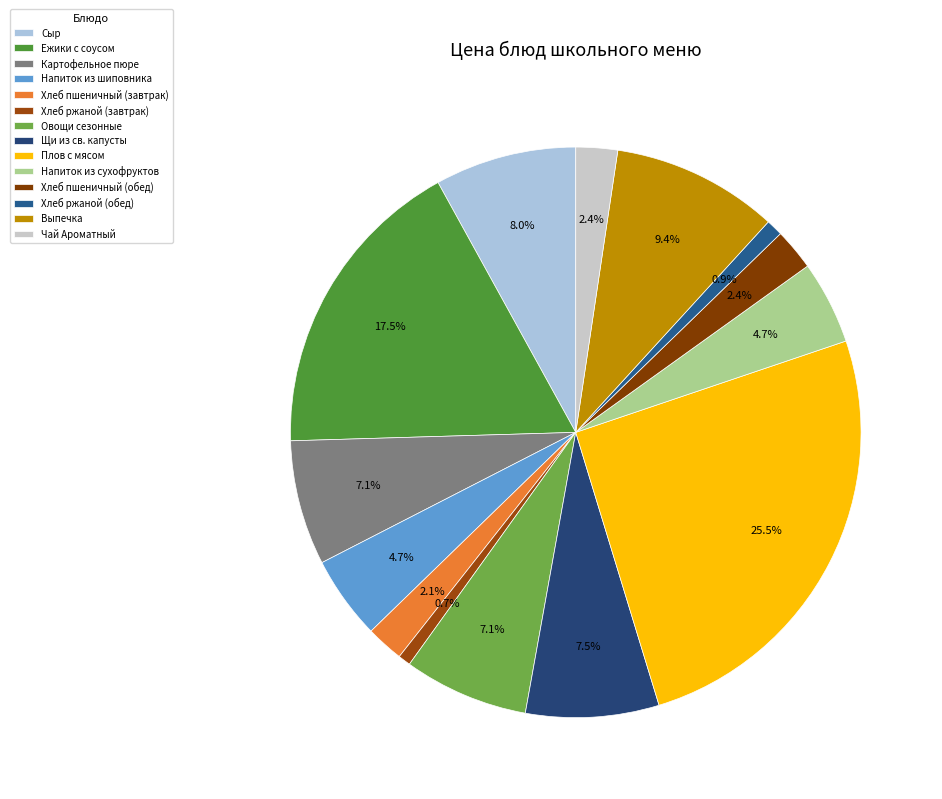

How many segments does this pie chart have?

14